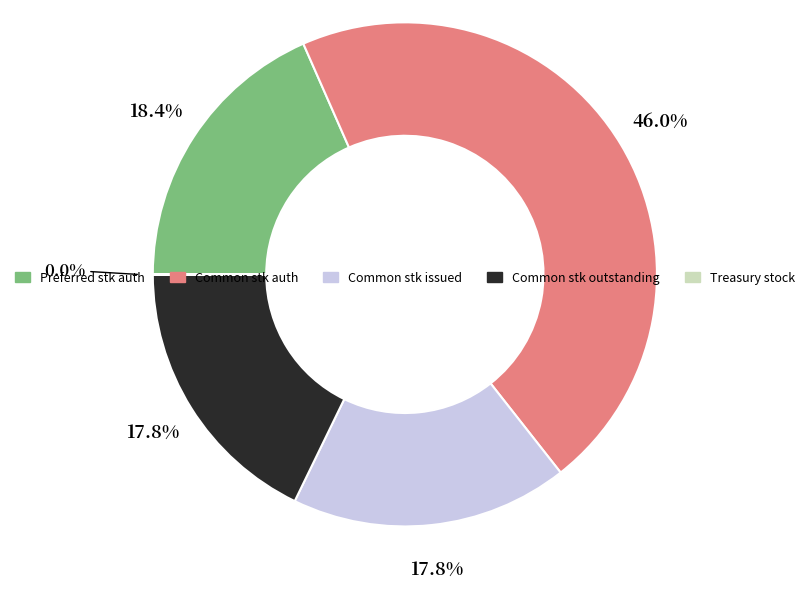

Does any single category account for the majority?

No